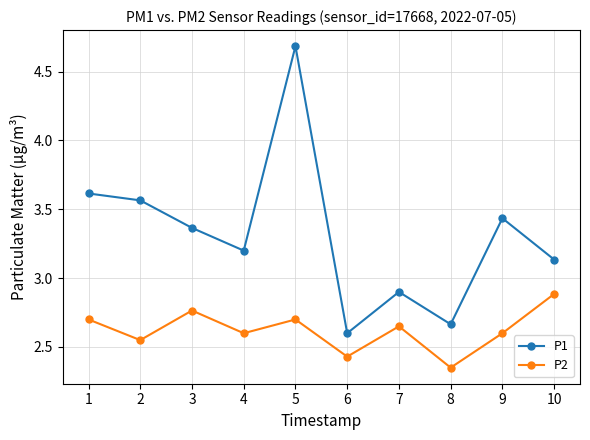

What is the total value across all series at 5?

7.4